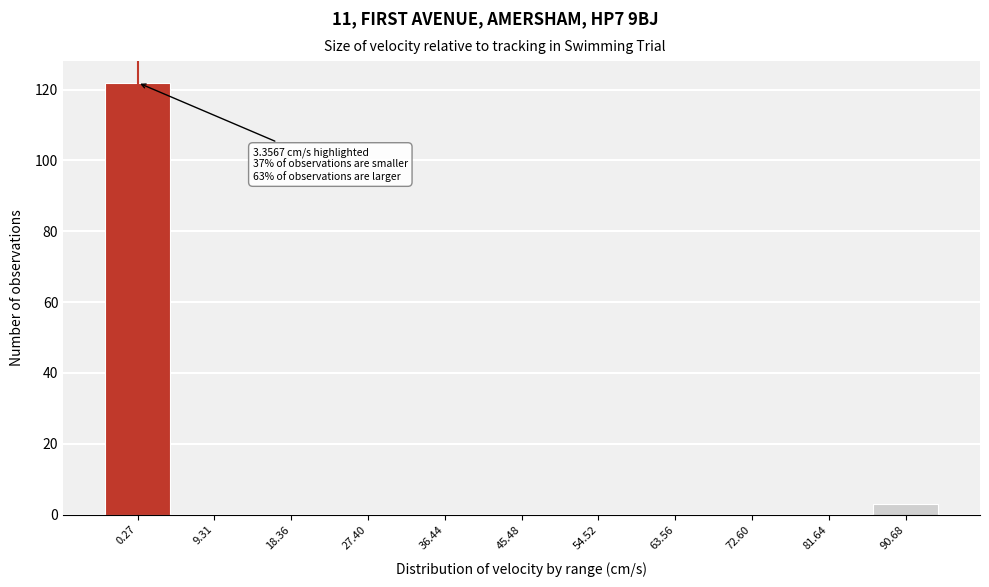

Reading left to right, what are all the values shown in this chart?

0.27=122	9.31=0	18.36=0	27.40=0	36.44=0	45.48=0	54.52=0	63.56=0	72.60=0	81.64=0	90.68=3